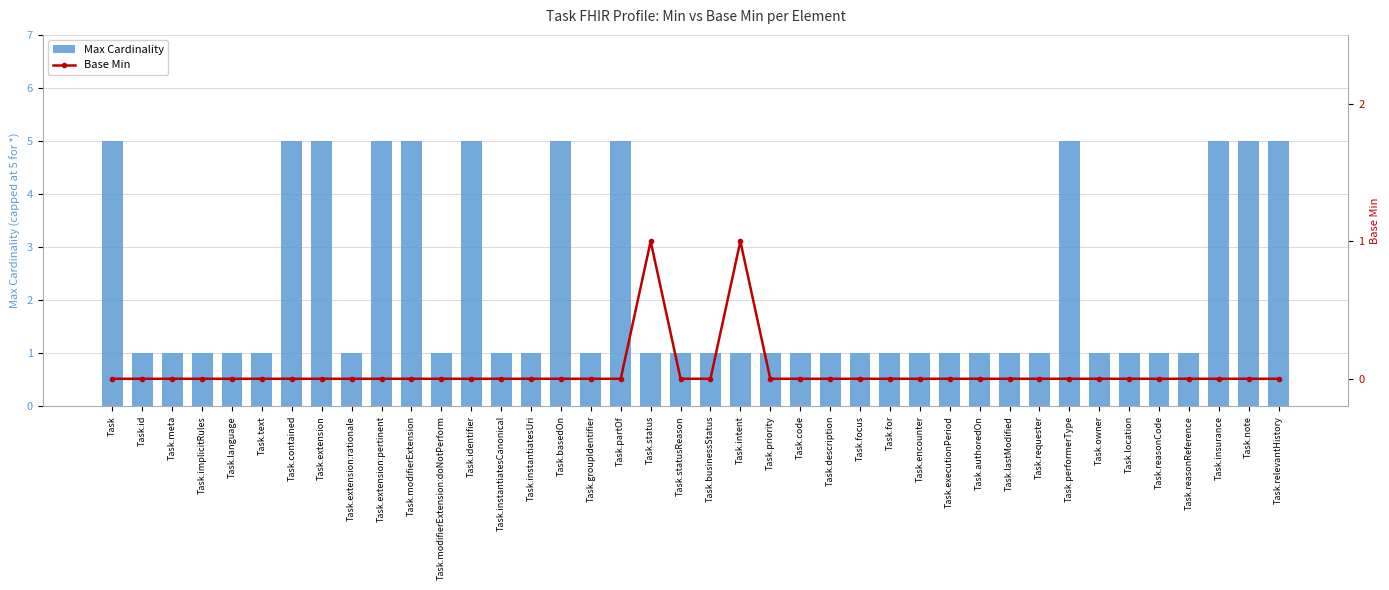

Which series has the largest total across all categories?

Max Cardinality